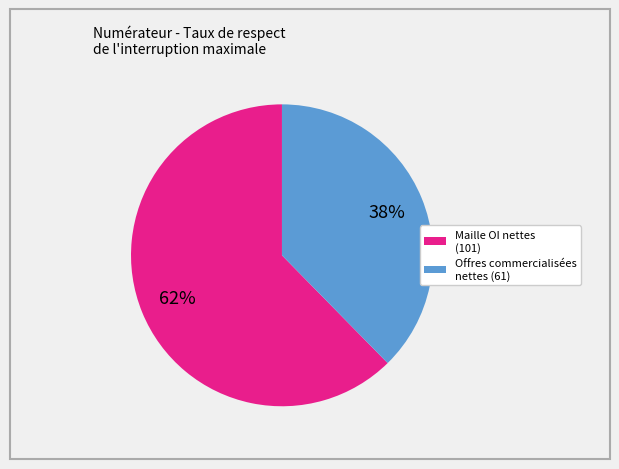

The Offres commercialisées nettes (61) slice represents 31% of the pie. True or false?

False